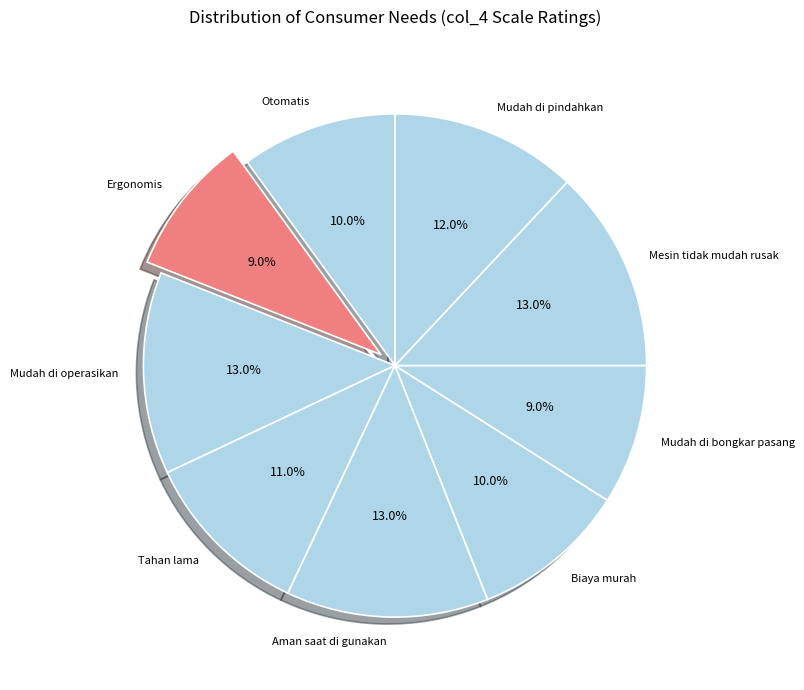

To the nearest percent, what is the difference between the largest and smallest slice percentages?

4%